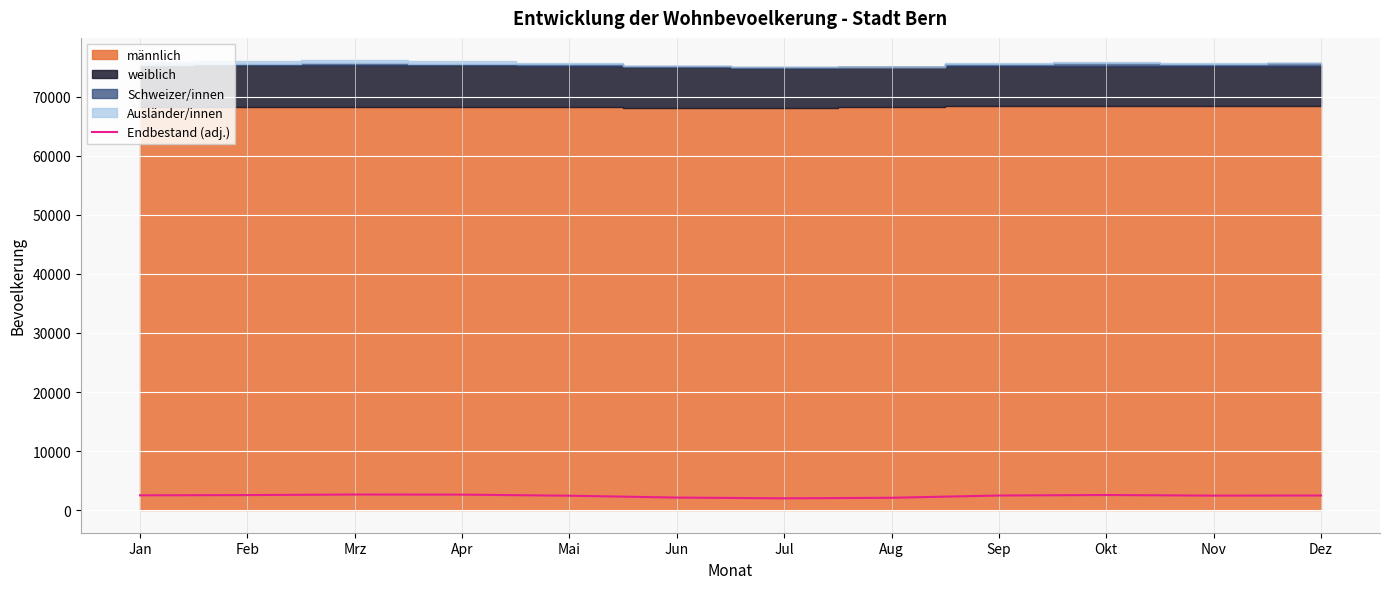

The value of Endbestand (adj.) at Sep is 2490. True or false?

True